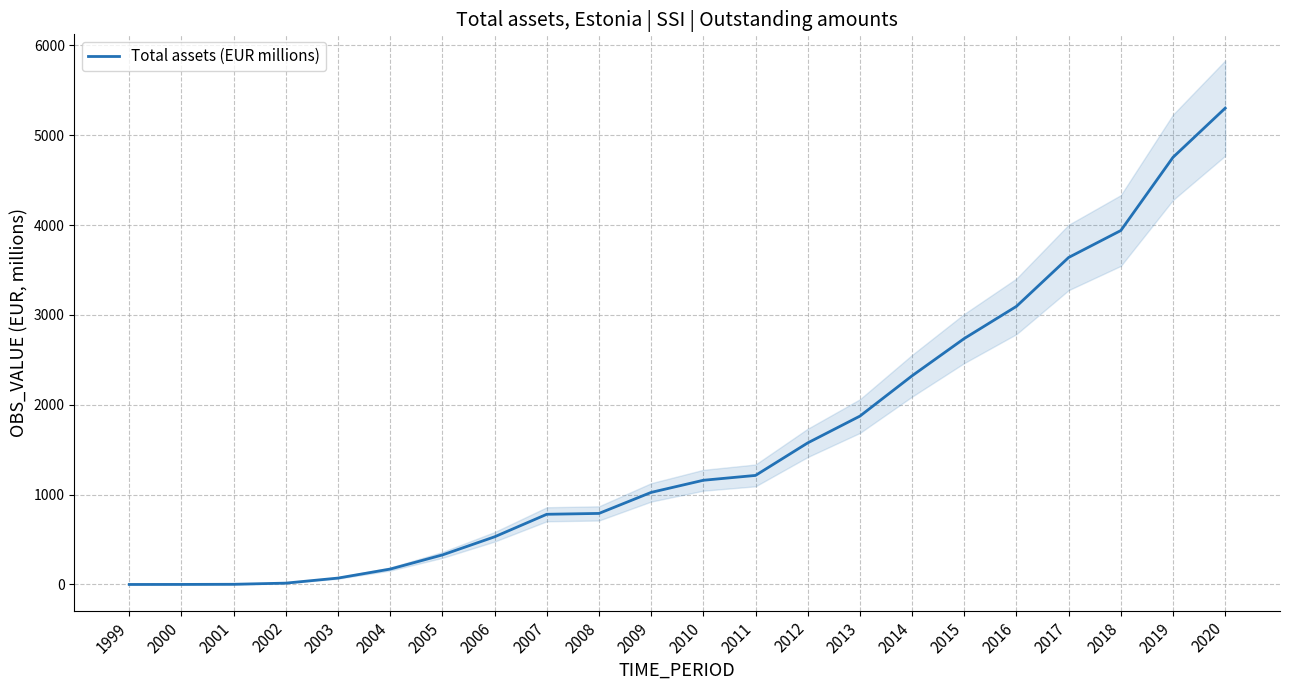

What is the value of the 8th point from the left?

530.7